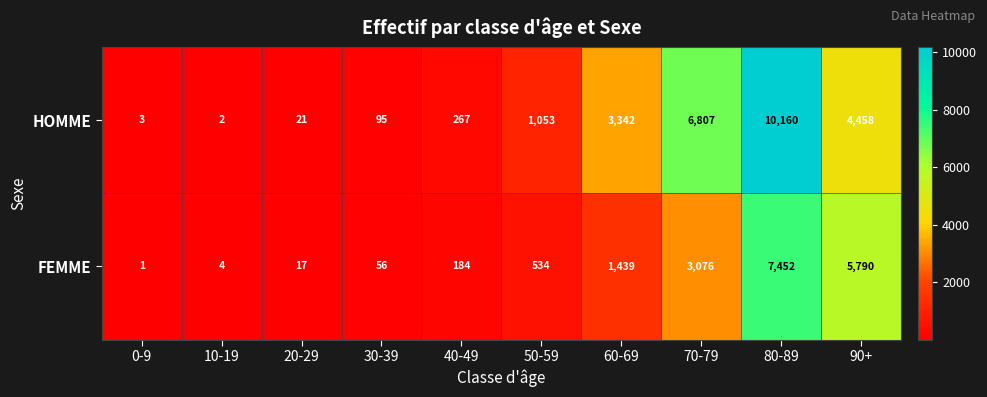

Reading left to right, transcribe all the data shown in this chart.

HOMME: 0-9=3	10-19=2	20-29=21	30-39=95	40-49=267	50-59=1053	60-69=3342	70-79=6807	80-89=10160	90+=4458
FEMME: 0-9=1	10-19=4	20-29=17	30-39=56	40-49=184	50-59=534	60-69=1439	70-79=3076	80-89=7452	90+=5790